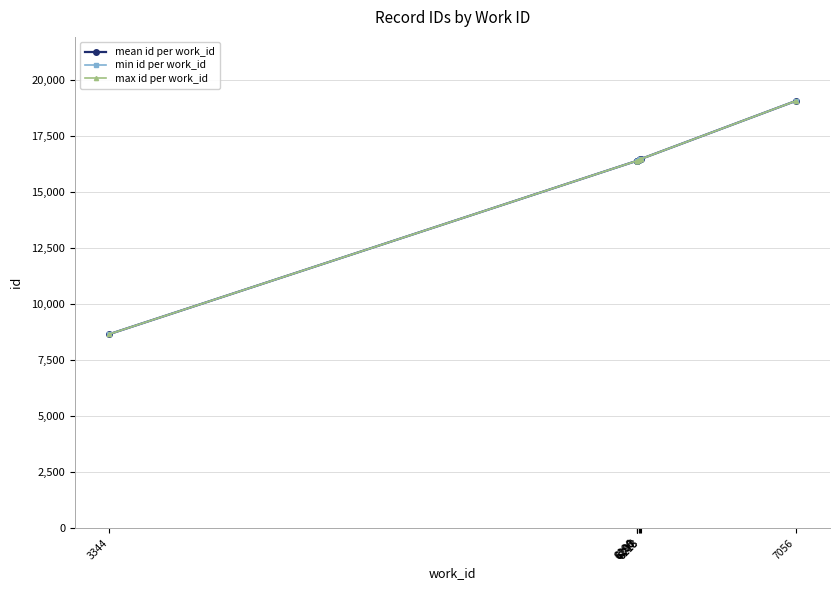

What is the lowest value of the max id per work_id series?

8661.0